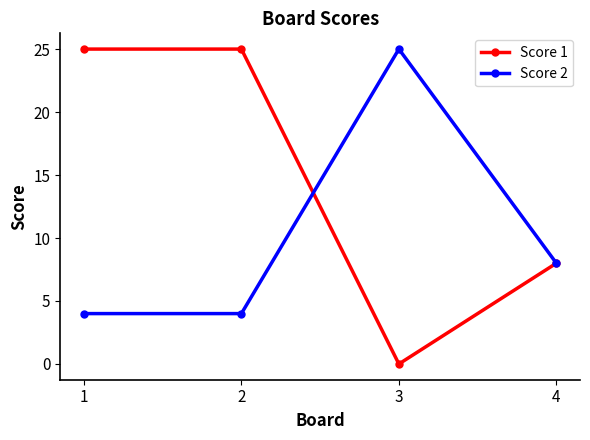

The Score 1 series shows 13 at 4. True or false?

False